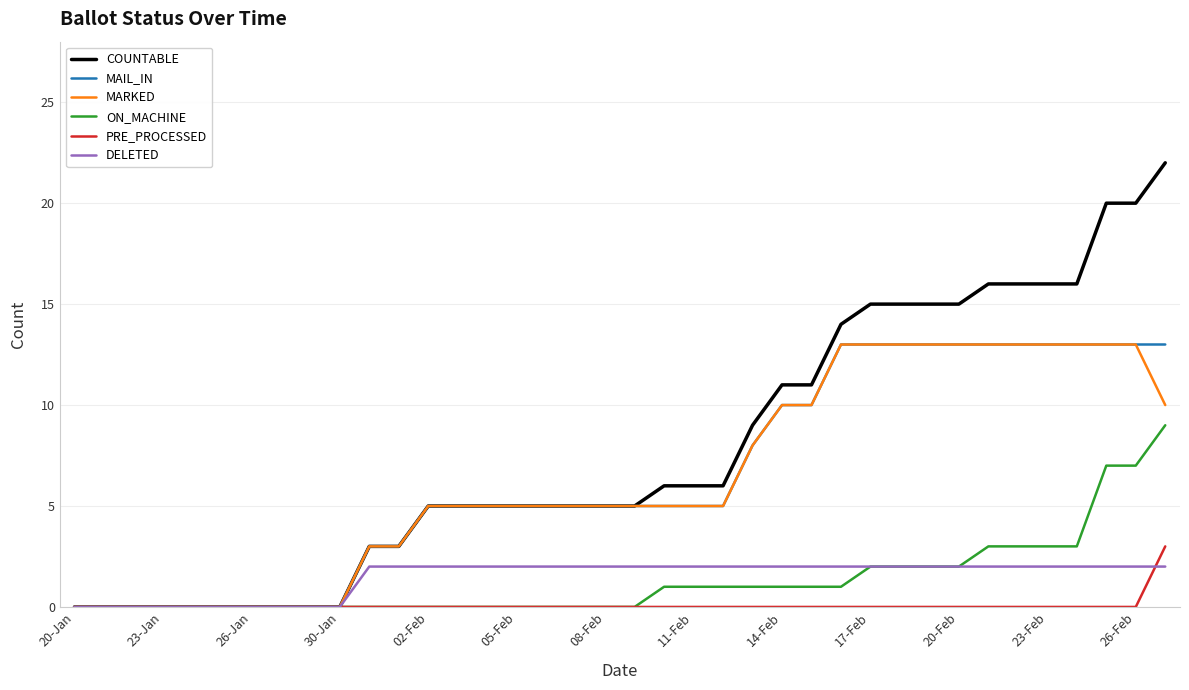

What is the greatest value displayed?

22